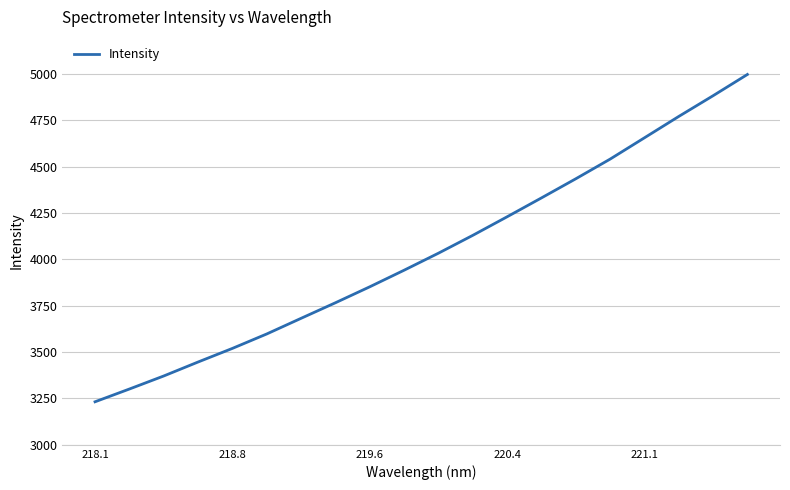

What is the difference between the maximum and minimum values?

1765.2